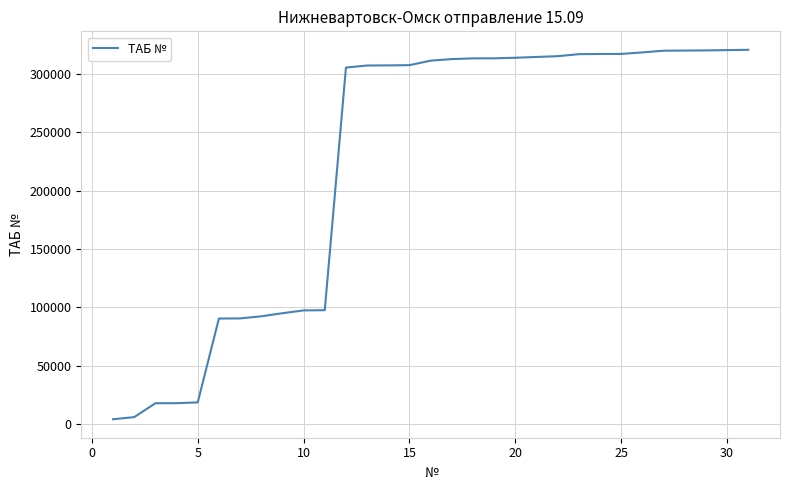

How many series are shown in this chart?

1